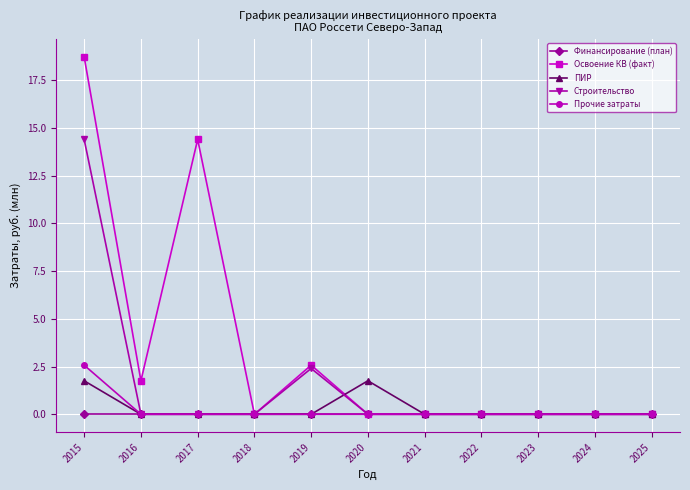

Reading left to right, extract all data points from this chart.

Финансирование (план): 0.0	0.0	0.0	0.0	0.0	0.0	0.0	0.0	0.0	0.0	0.0
Освоение КВ (факт): 18.7	1.8	14.4	0.0	2.6	0.0	0.0	0.0	0.0	0.0	0.0
ПИР: 1.8	0.0	0.0	0.0	0.0	1.8	0.0	0.0	0.0	0.0	0.0
Строительство: 14.4	0.0	0.0	0.0	2.4	0.0	0.0	0.0	0.0	0.0	0.0
Прочие затраты: 2.6	0.0	0.0	0.0	0.0	0.0	0.0	0.0	0.0	0.0	0.0